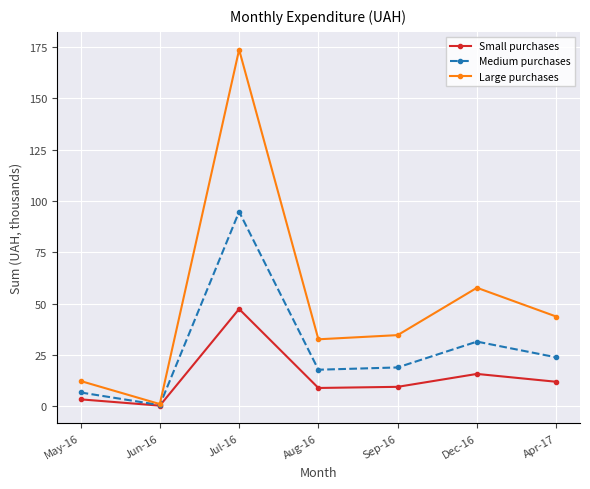

What is the lowest value of the Large purchases series?

1.1